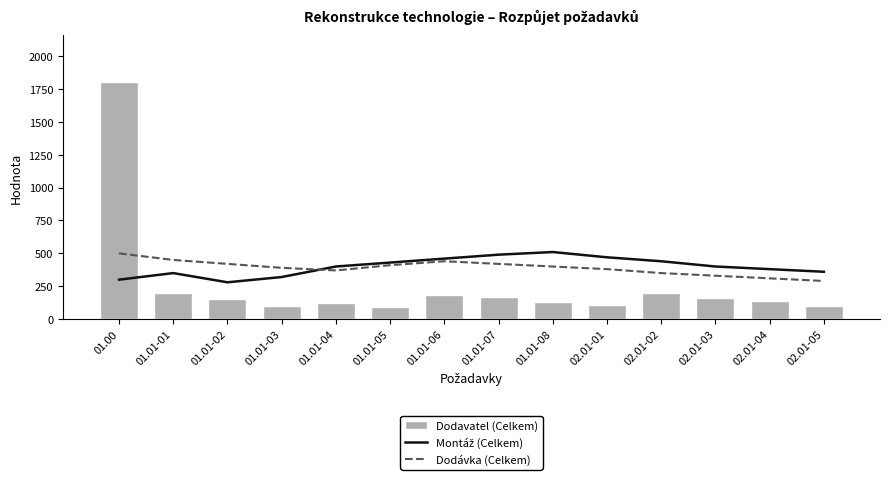

The Dodavatel (Celkem) series shows 313 at 02.01-02. True or false?

False